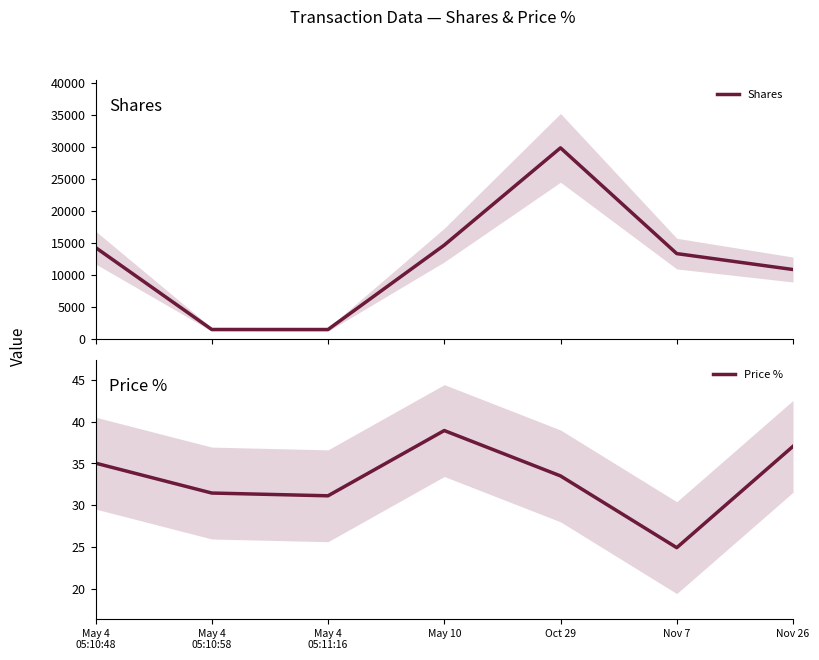

Rank the series at Nov 7 from highest to lowest value.

Shares, Price %